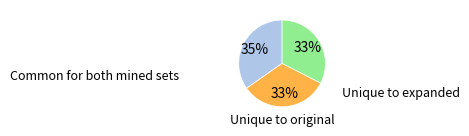

To the nearest percent, what is the difference between the largest and smallest slice percentages?

2%